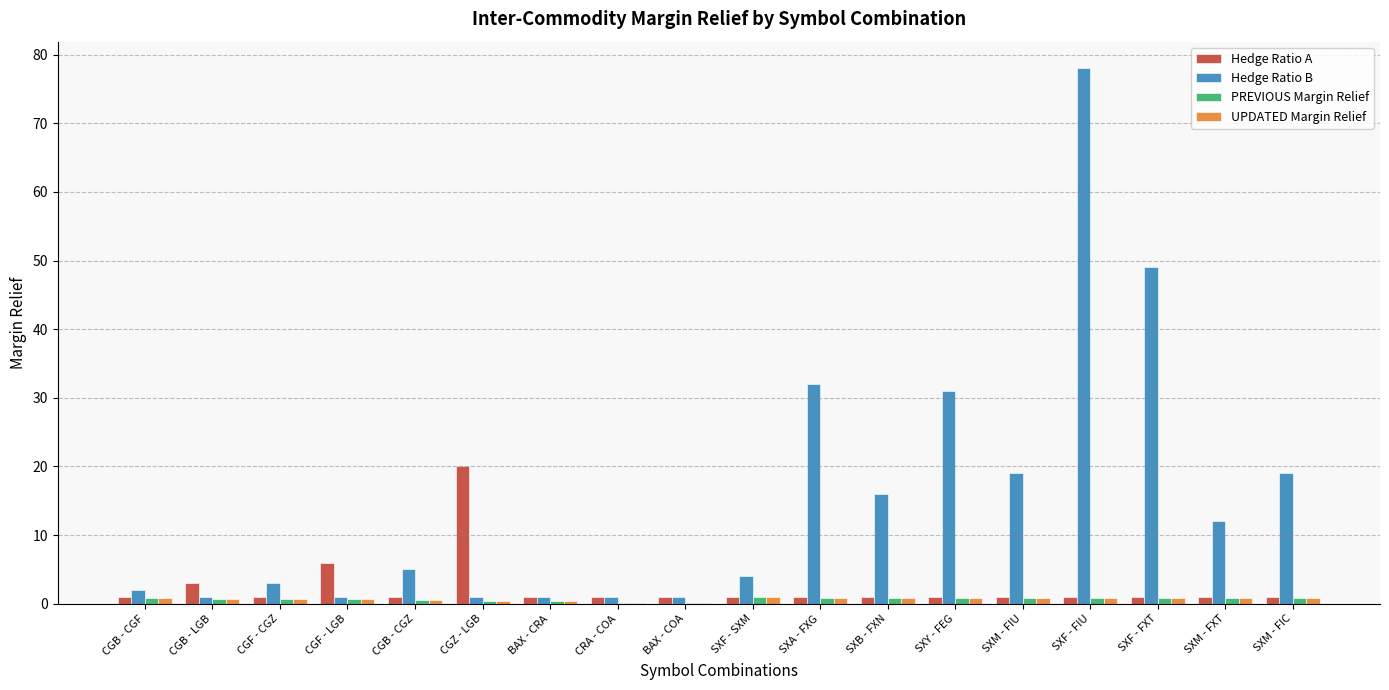

Does the chart contain stacked bars?

No